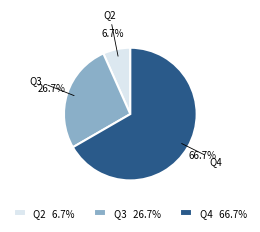

What percentage is the Q4 slice, to the nearest percent?

67%